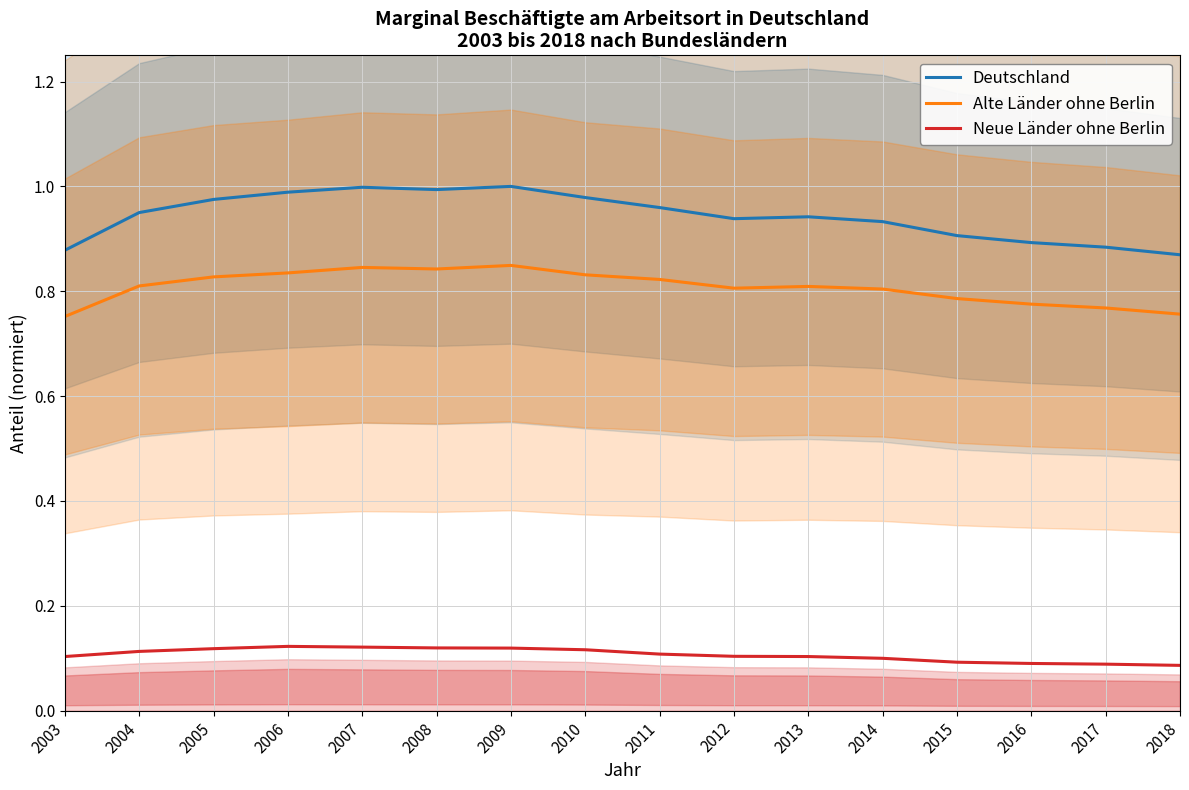

True or false: Alte Länder ohne Berlin and Neue Länder ohne Berlin cross at least once.

False